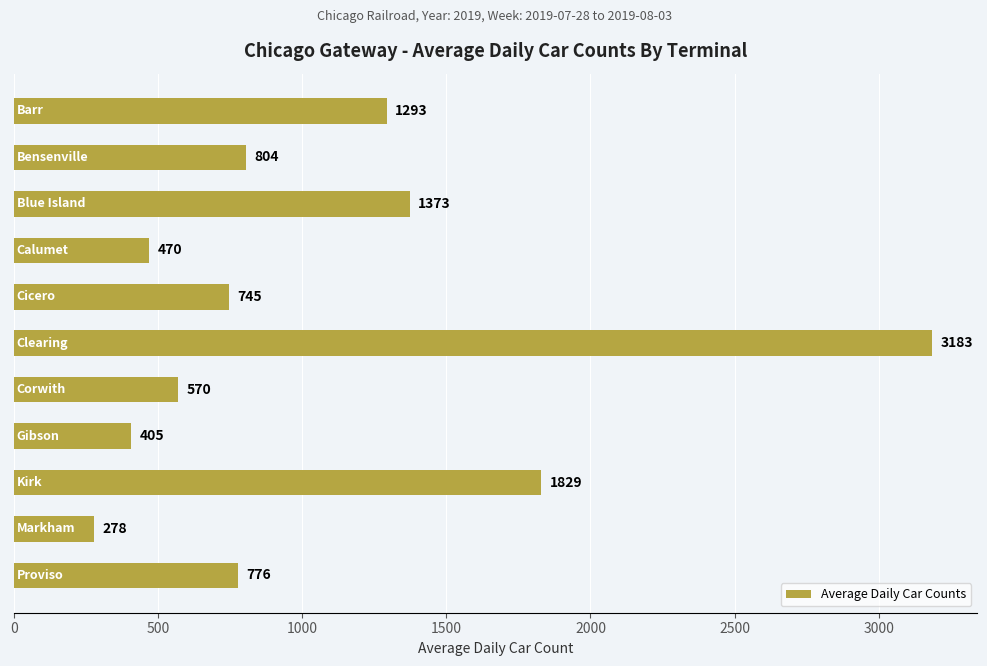

Are the bars horizontal?

Yes